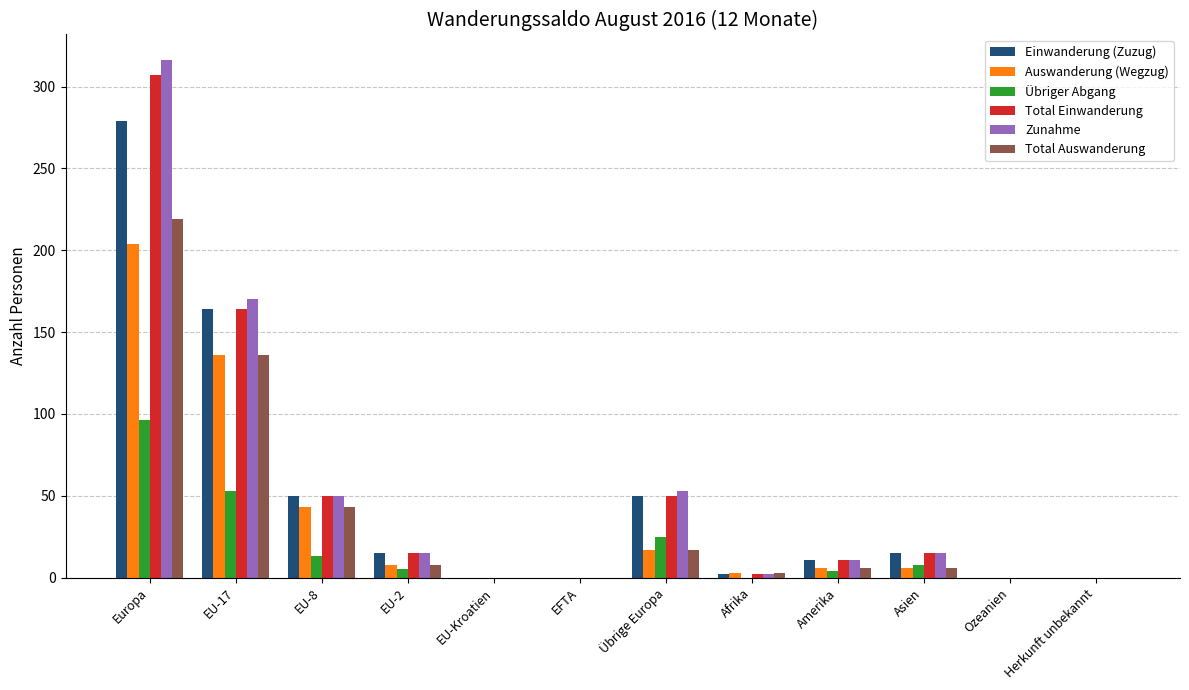

What is the highest value of the Übriger Abgang series?

96